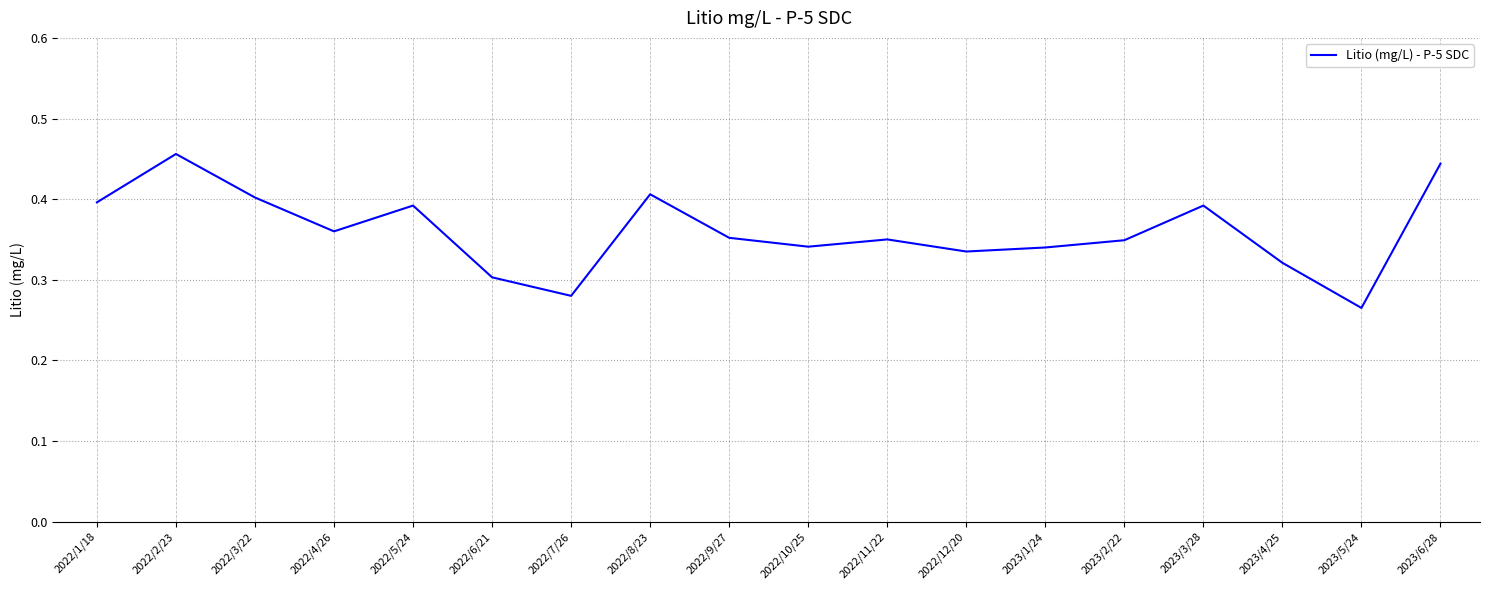

The chart shows a value of 0.6 at 2022/12/20. True or false?

False